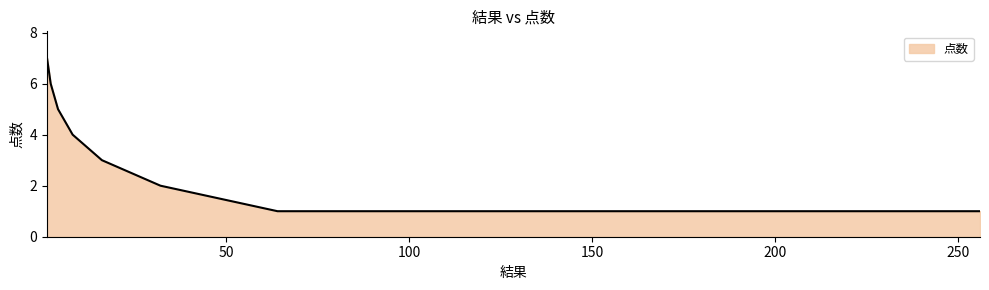

Count the values in the range 1 to 5.

7